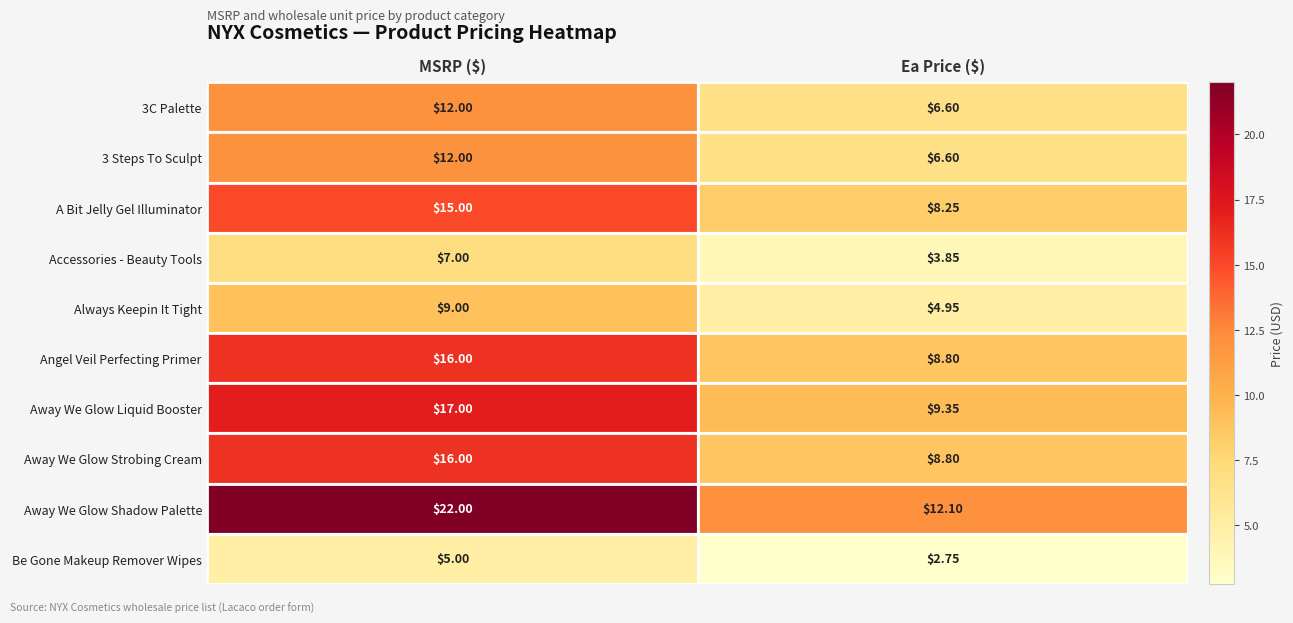

Which series has the largest range (max minus min)?

Away We Glow Shadow Palette